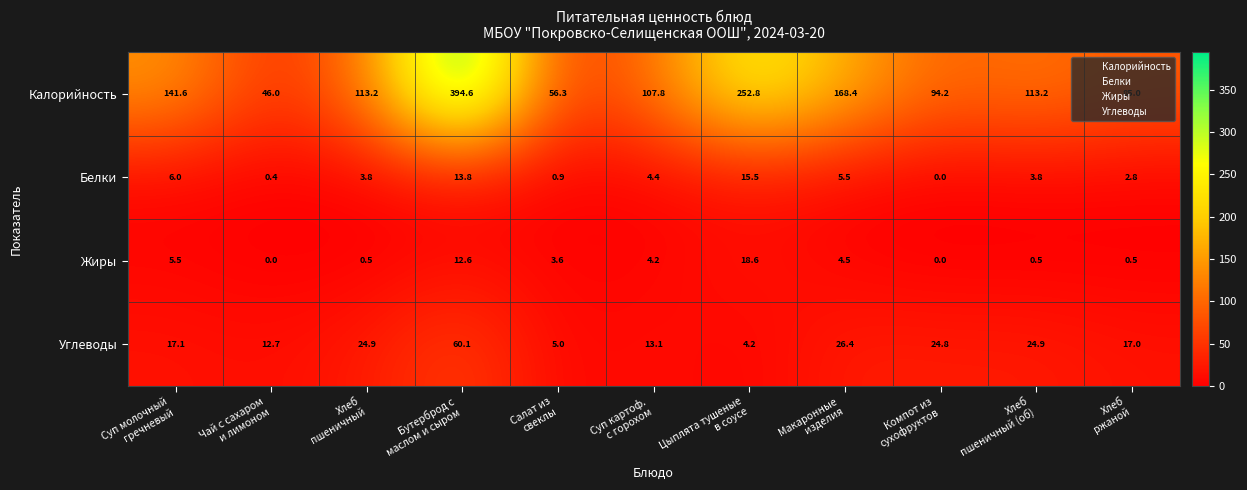

List the series in order of their peak value, lowest first.

Белки, Жиры, Углеводы, Калорийность